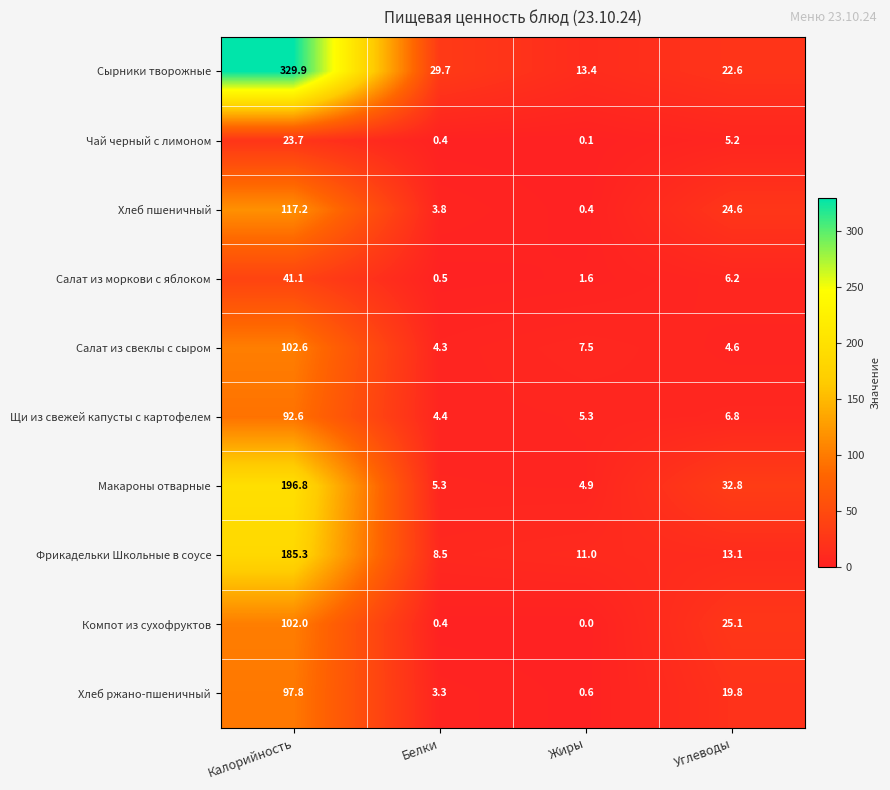

Count the number of data series in this chart.

10